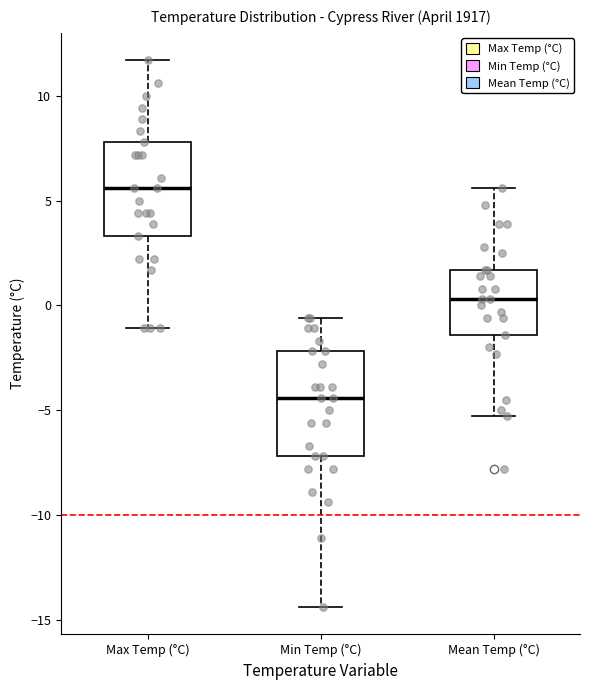

Where is the upper edge of the box for Min Temp (°C) on the y-axis? The values are not printed on the chart, so give them approximately, as read against the axis.

-2.0